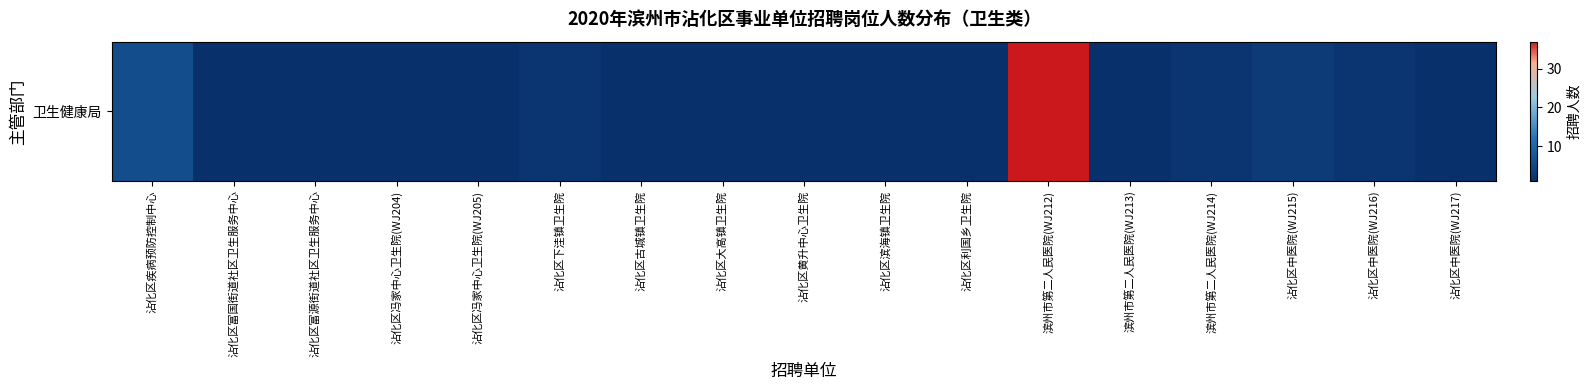

Is it true that the value at 沾化区古城镇卫生院 is 1?

True